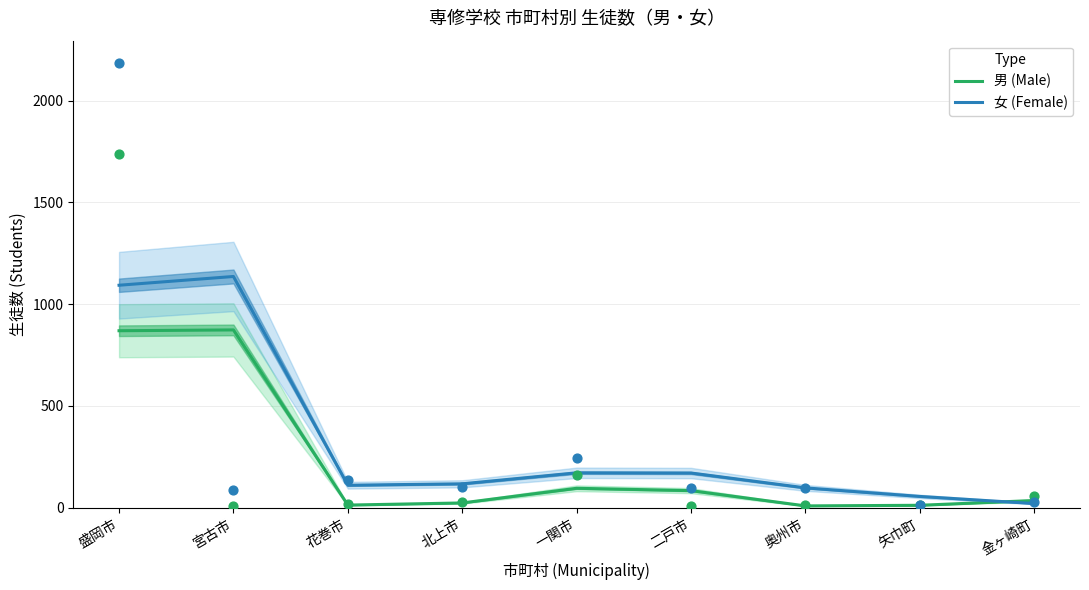

Which series contains the lowest Y value?

男 (Male)